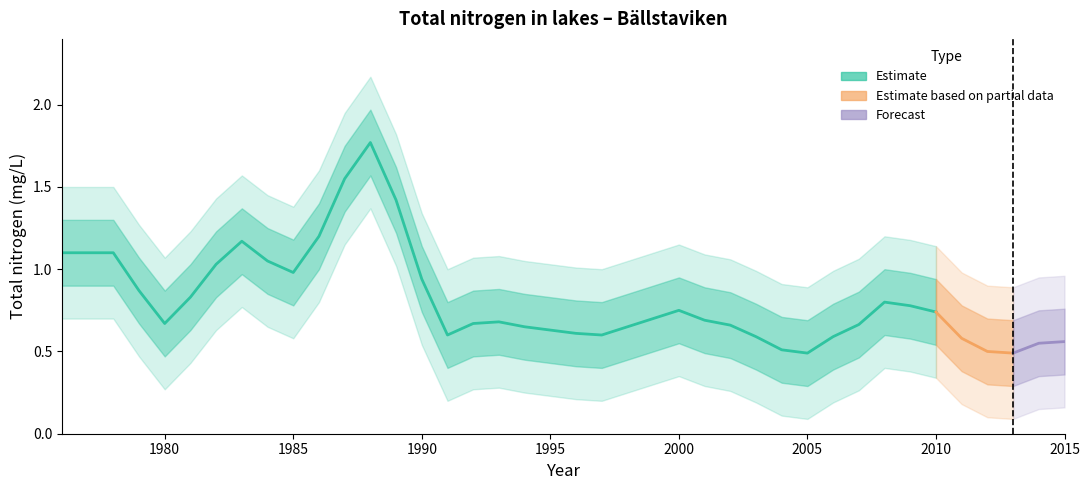

True or false: lower_ci and Bällstaviken cross at least once.

False